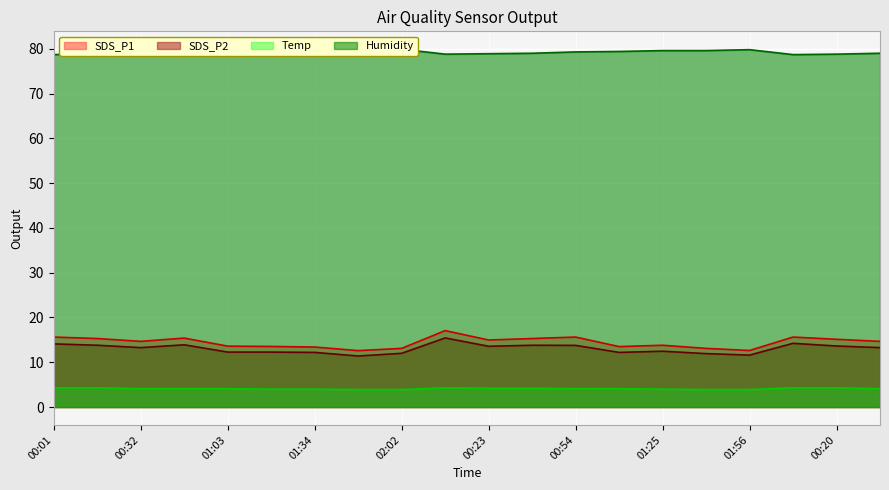

The value of SDS_P1 at 00:32 is 14.7. True or false?

True